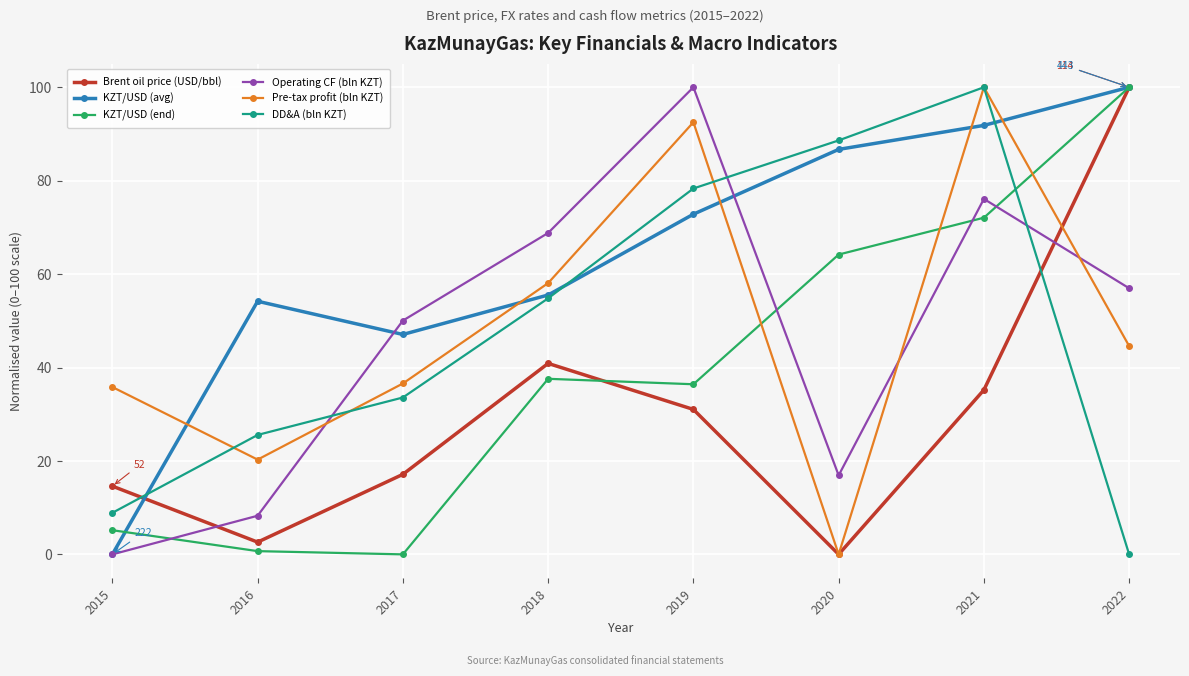

Is the value of KZT/USD (end) at 2021 greater than the value of Brent oil price (USD/bbl) at 2016?

Yes